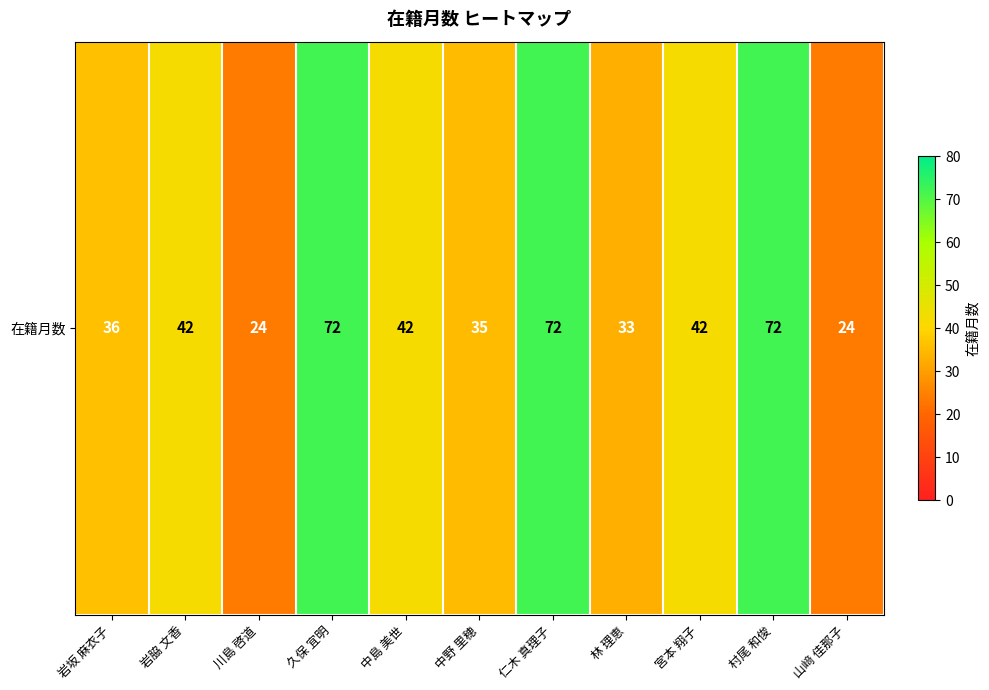

List the labels in order of value, smallest first.

川島 啓道, 山﨑 佳那子, 林 理恵, 中野 里穂, 岩坂 麻衣子, 岩脇 文香, 中島 美世, 宮本 翔子, 久保 宜明, 仁木 真理子, 村尾 和俊